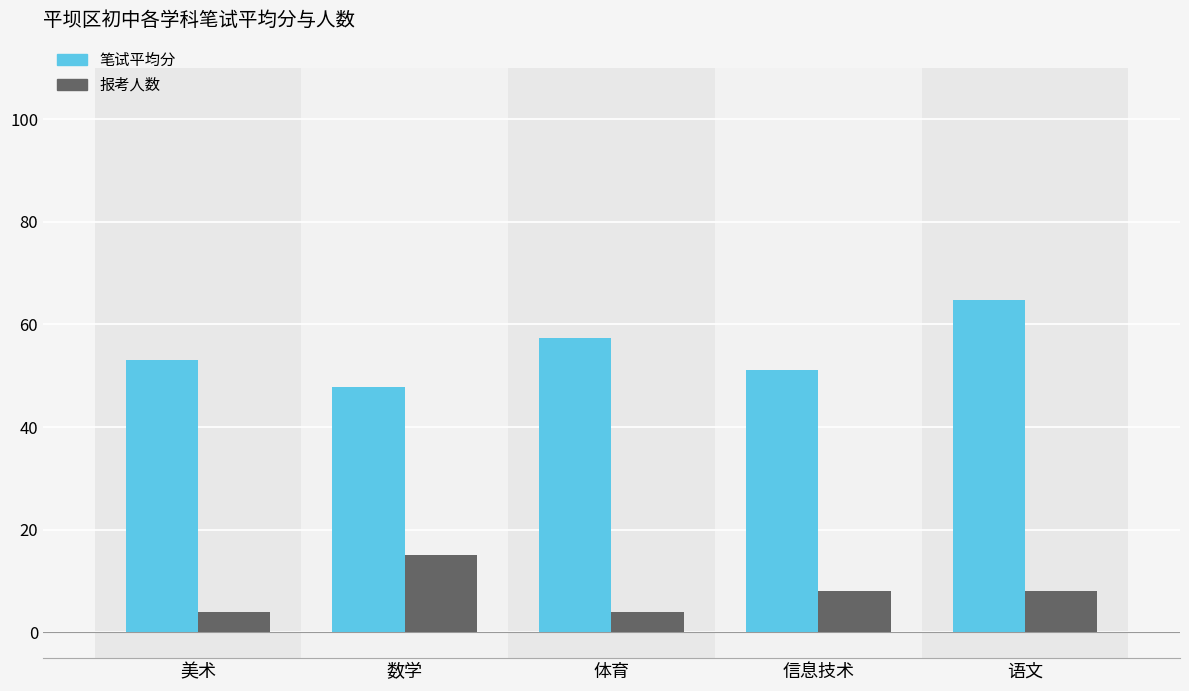

Reading left to right, what are all the values shown in this chart?

笔试平均分: 53.0	47.8	57.4	51.2	64.7
报考人数: 4.0	15.0	4.0	8.0	8.0